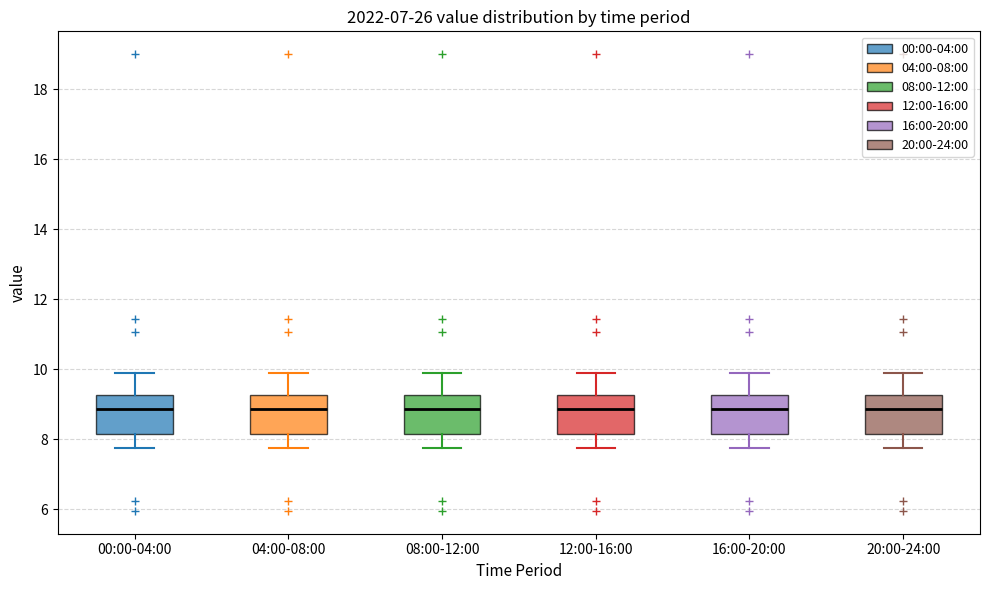

Reading left to right, transcribe this box plot: for each box, give where its median line is, the range the box spans, and where its two whiskers end, as read against the y-axis. The values are not printed on the chart, so give them approximately, as read against the axis.

00:00-04:00: median 8.8, box 8.2 to 9.2, whiskers 7.8 to 10.0
04:00-08:00: median 8.8, box 8.2 to 9.2, whiskers 7.8 to 10.0
08:00-12:00: median 8.8, box 8.2 to 9.2, whiskers 7.8 to 10.0
12:00-16:00: median 8.8, box 8.2 to 9.2, whiskers 7.8 to 10.0
16:00-20:00: median 8.8, box 8.2 to 9.2, whiskers 7.8 to 10.0
20:00-24:00: median 8.8, box 8.2 to 9.2, whiskers 7.8 to 10.0